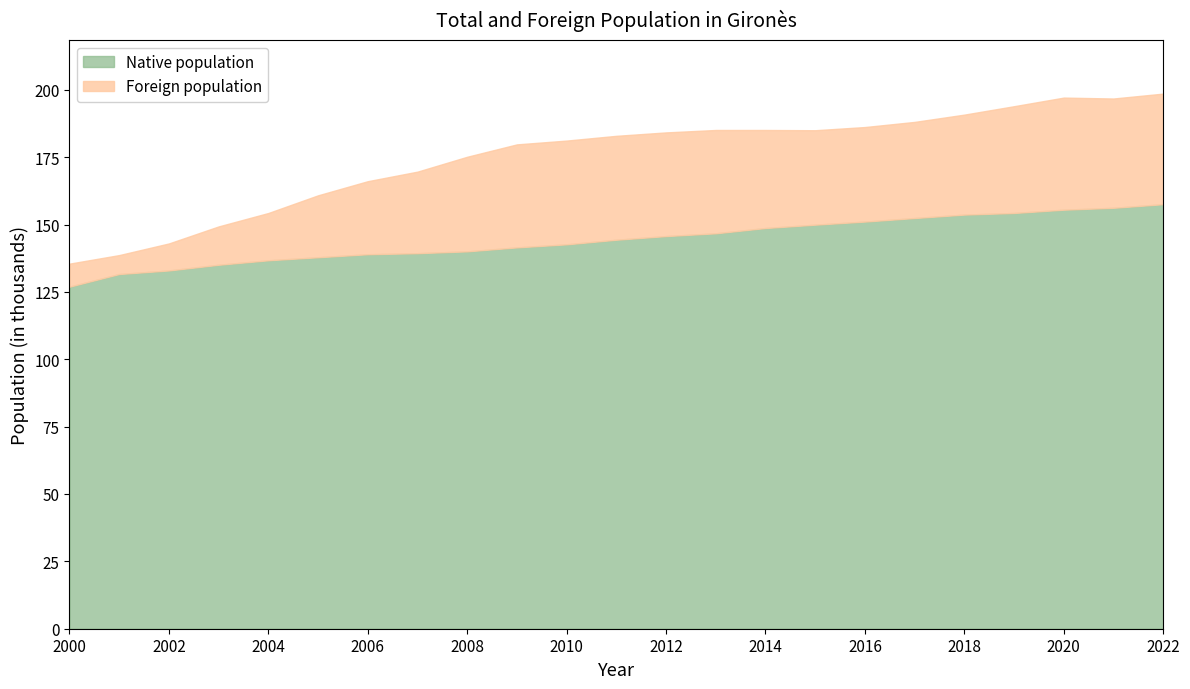

What is the value of the Total population point at the 23rd from the left?

198582